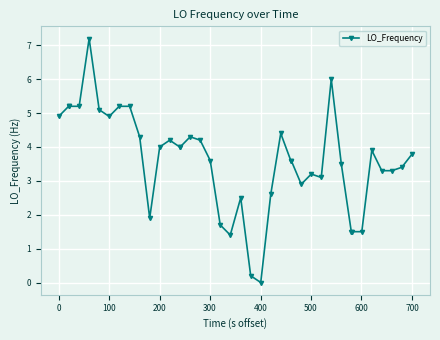

What is the value of the 18th point from the left?

3.6